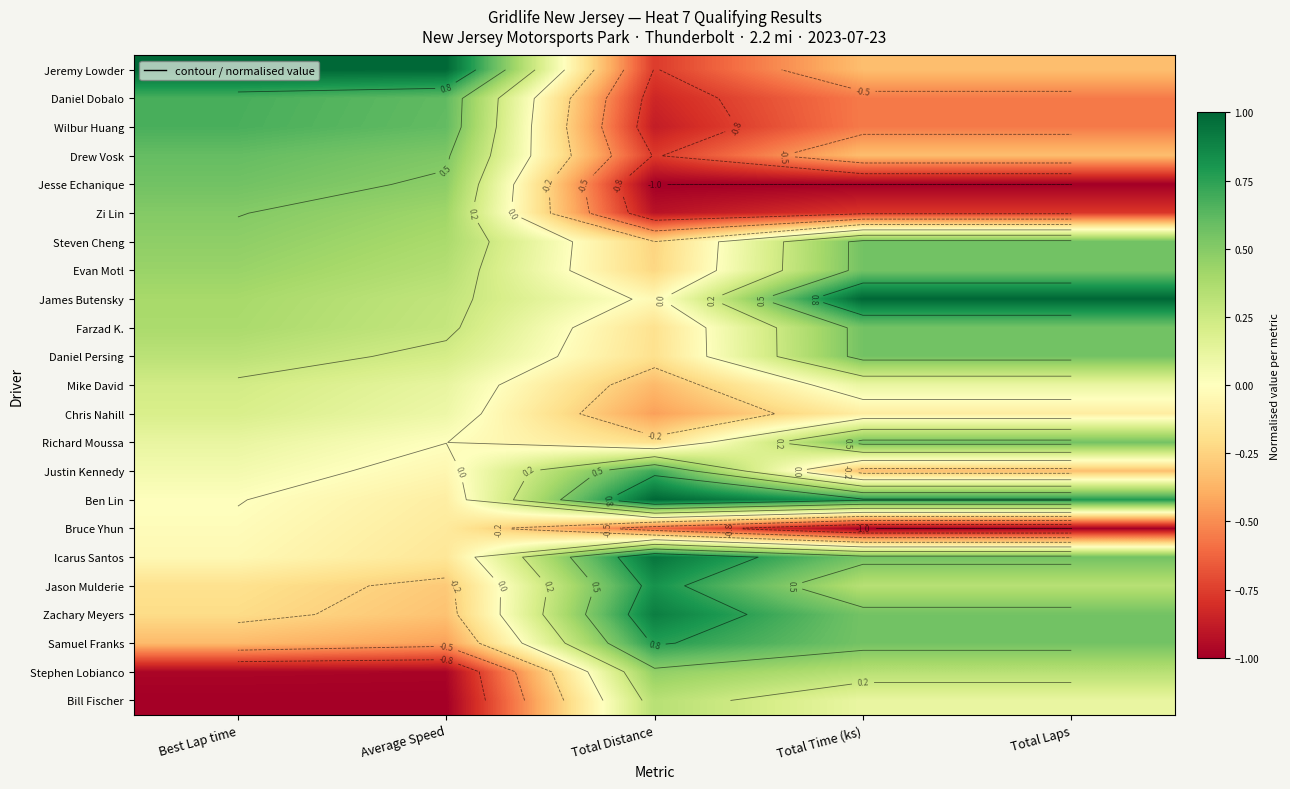

Which series has the largest range (max minus min)?

Jeremy Lowder